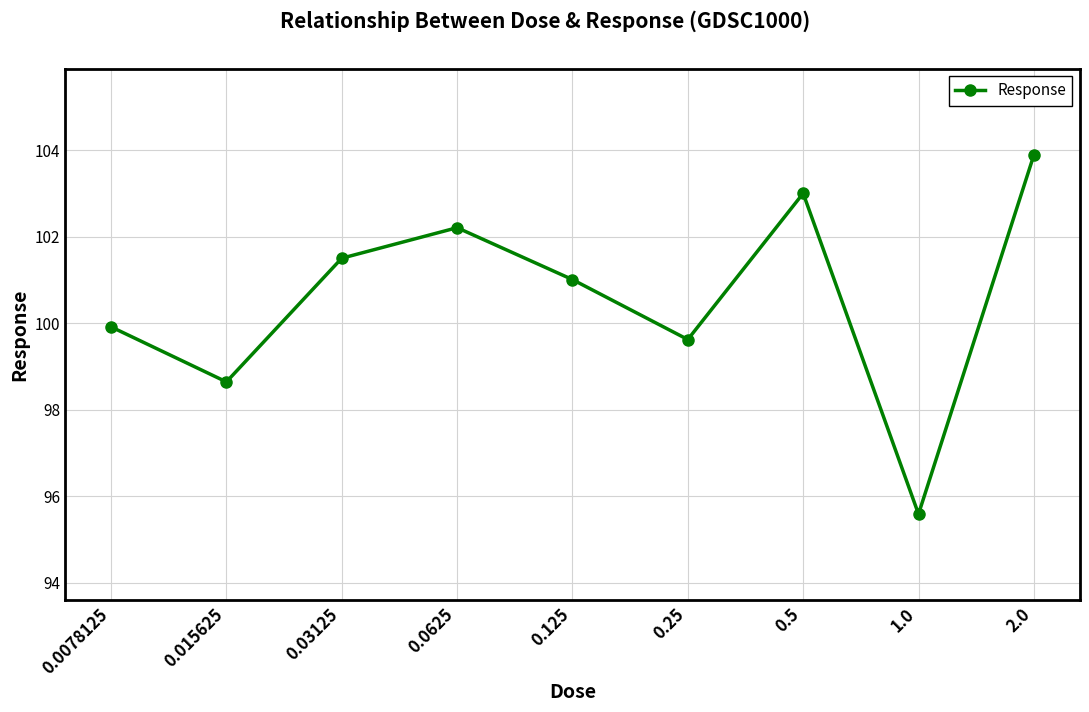

What is the maximum value shown in the chart?

103.9